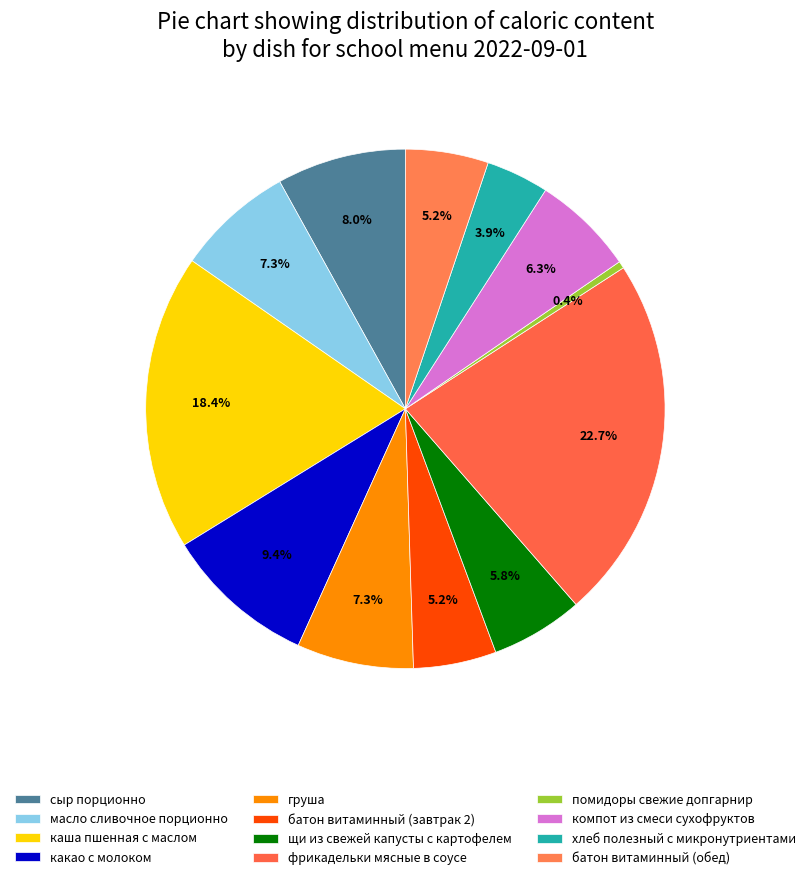

The фрикадельки мясные в соусе slice represents 15% of the pie. True or false?

False